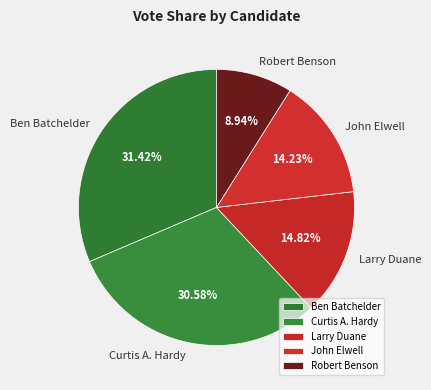

What is the largest slice in the pie chart?

Ben Batchelder